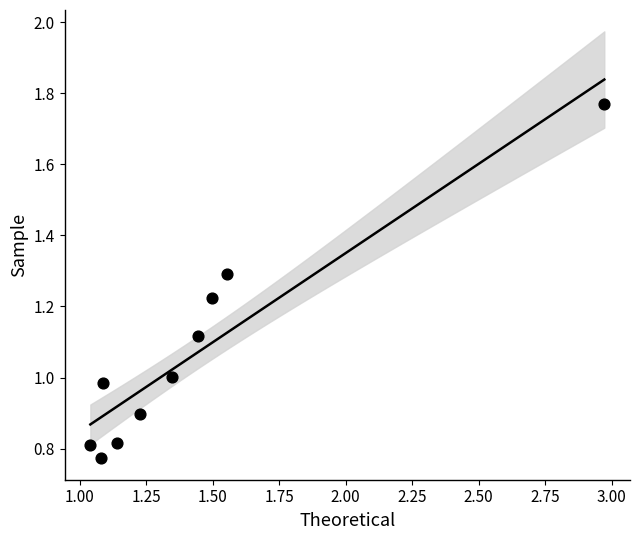

What is the range of X values (max minus min)?

1.9